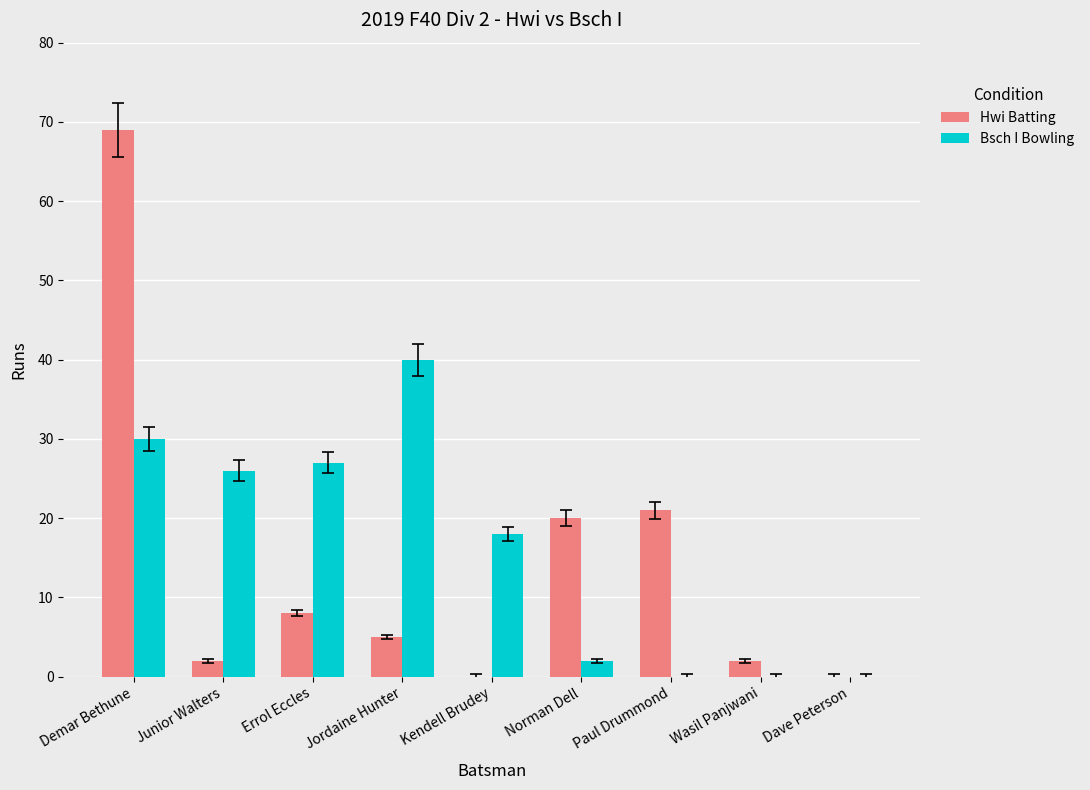

Which category has the highest value in the Bsch I Bowling series?

Jordaine Hunter